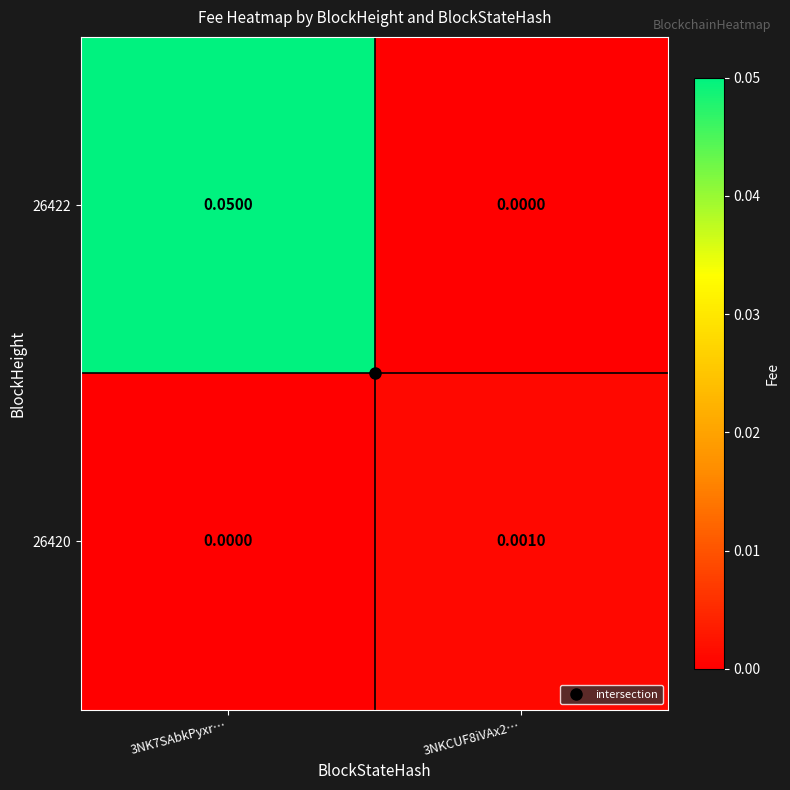

Is the value of 26420 at 3NK7SAbkPyxr… greater than the value of 26422 at 3NK7SAbkPyxr…?

No